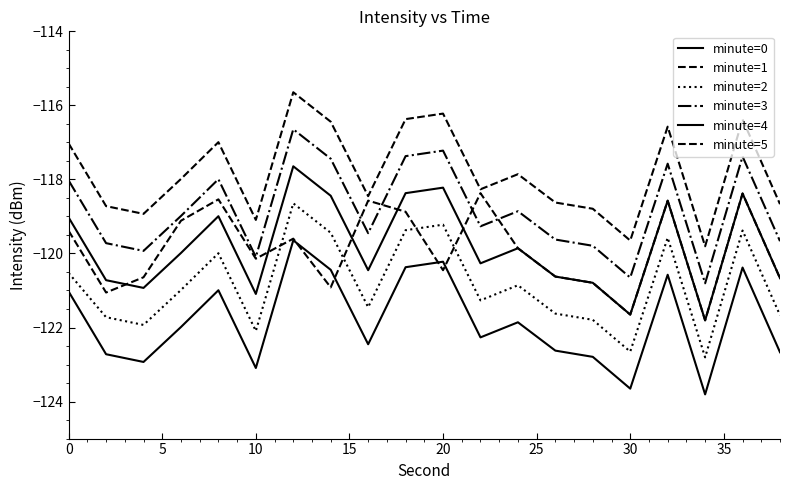

What is the difference between the maximum and minimum values in the minute=3 series?

4.2